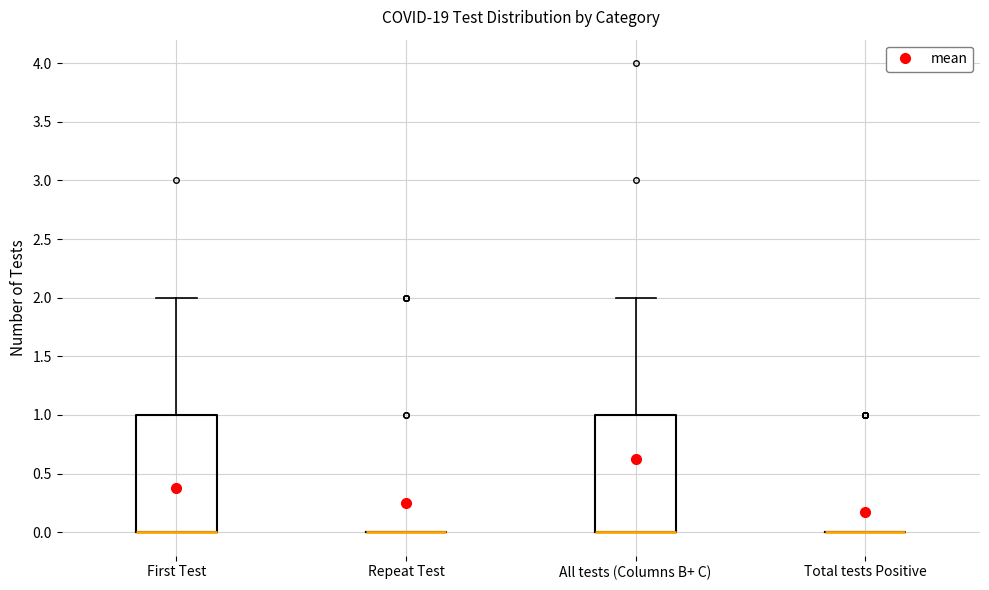

Reading left to right, transcribe this box plot: for each box, give where its median line is, the range the box spans, and where its two whiskers end, as read against the y-axis. The values are not printed on the chart, so give them approximately, as read against the axis.

First Test: median 0 (drawn on the box's lower edge), box 0 to 1, whiskers 0 to 2
Repeat Test: box collapsed to a line at 0, whiskers 0 to 0
All tests (Columns B+ C): median 0 (drawn on the box's lower edge), box 0 to 1, whiskers 0 to 2
Total tests Positive: box collapsed to a line at 0, whiskers 0 to 0